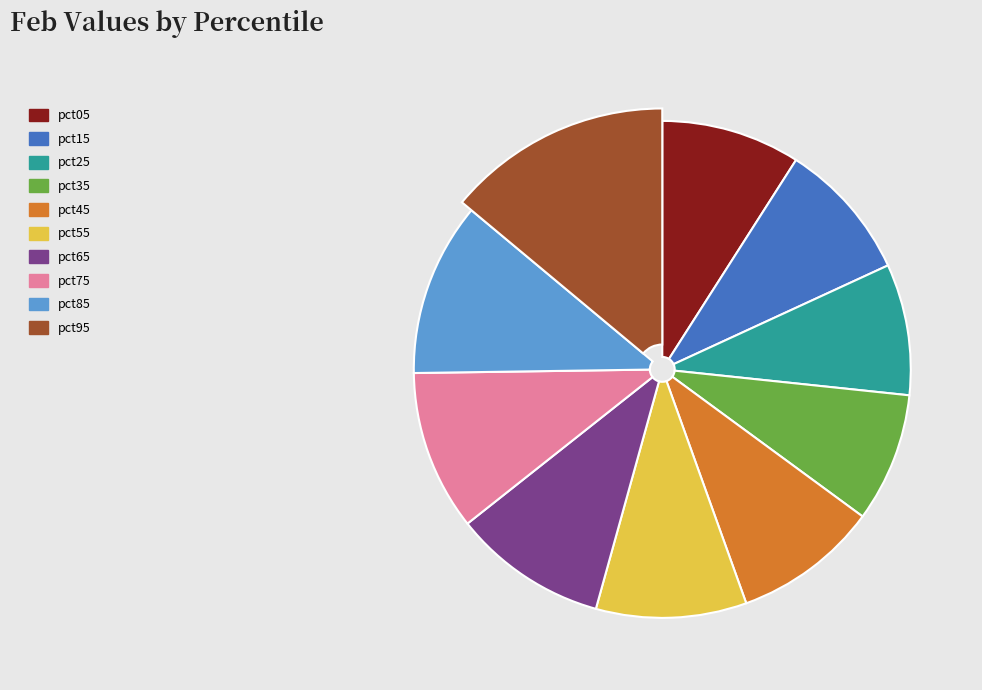

What percentage is the pct35 slice, to the nearest percent?

8%